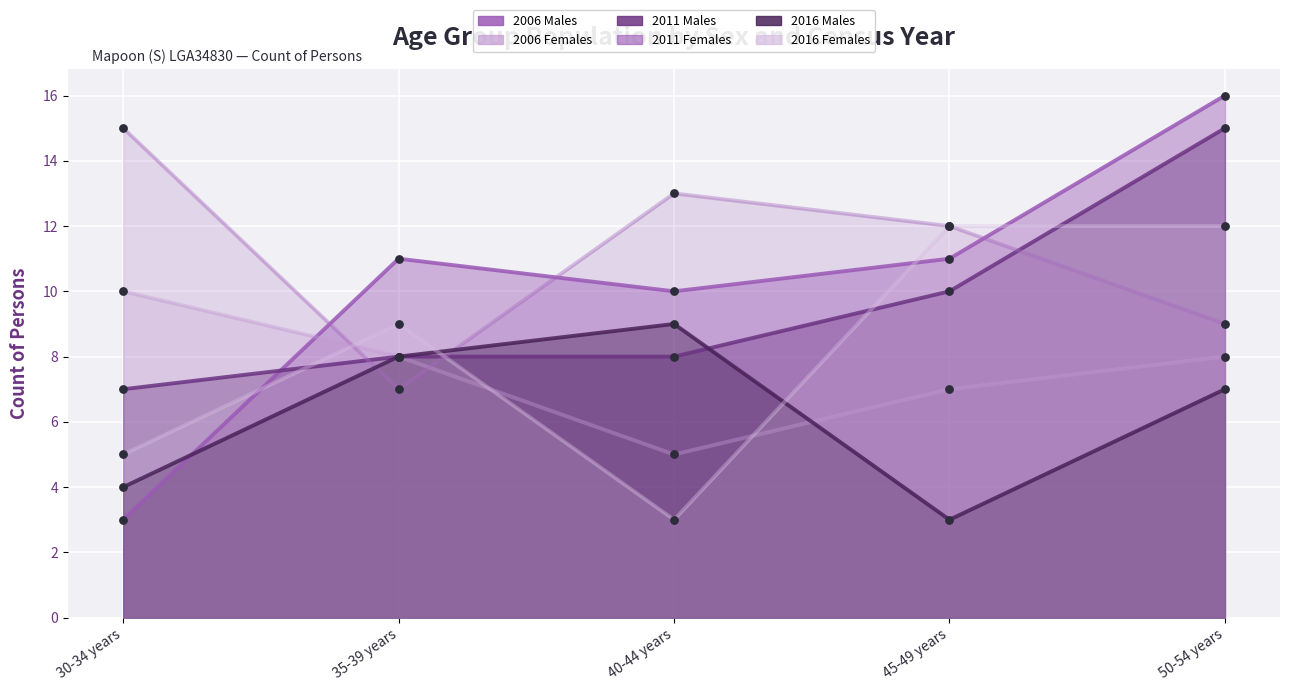

At how many categories does at least one series exceed 14?

2